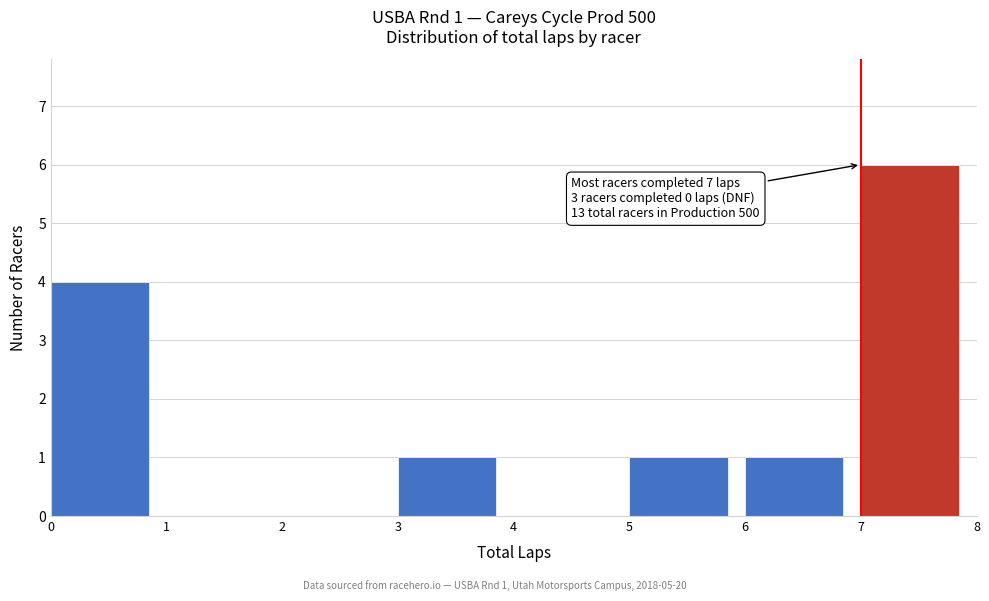

Over which range of the x-axis is the bar tallest?

7 to 8